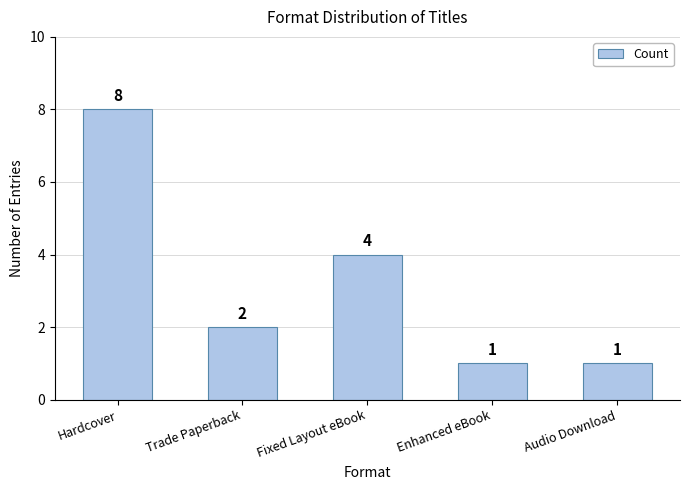

What is the average value?

3